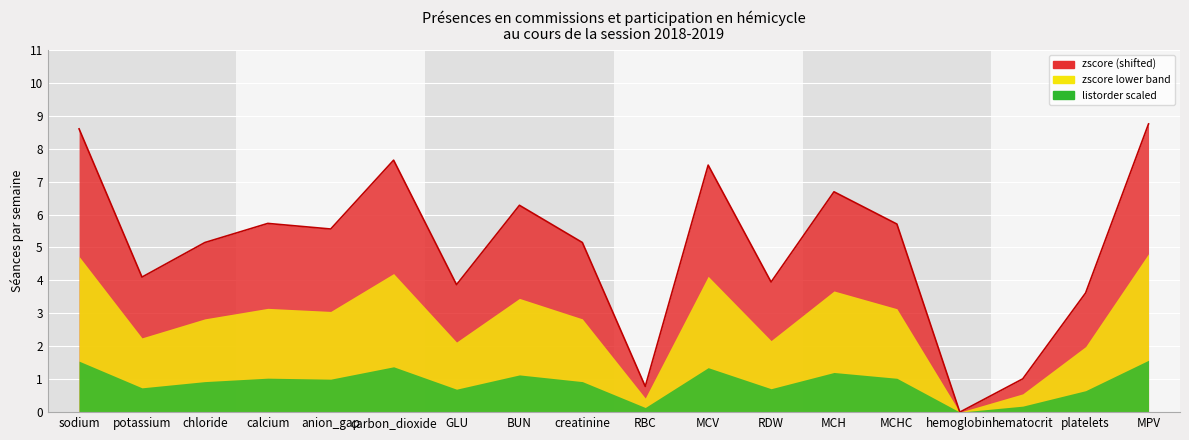

How many points are lower than both their immediate neighbors (excluding endpoints)?

6